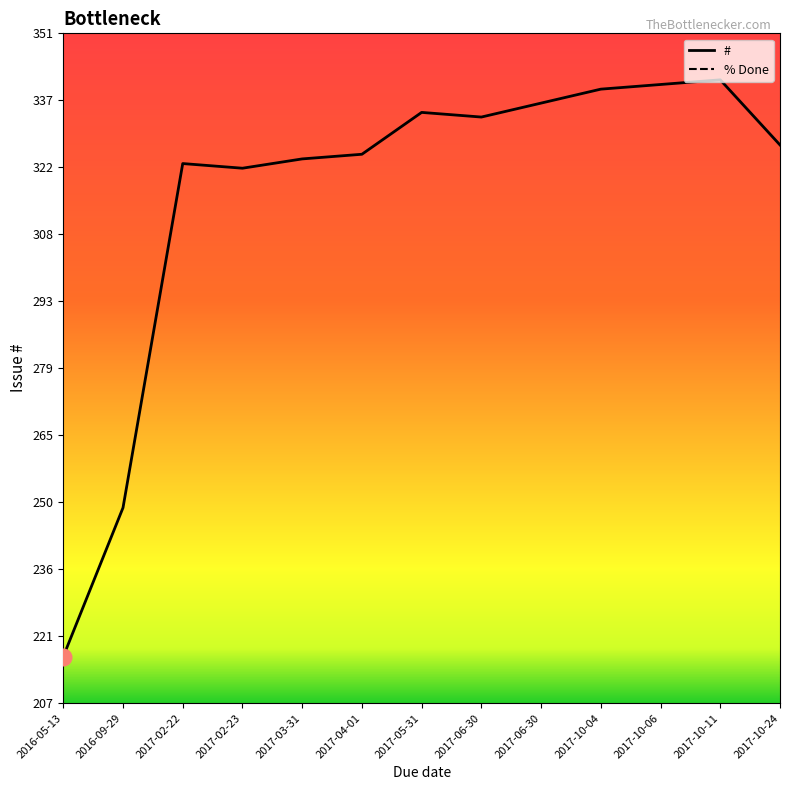

Rank the categories by value from highest to lowest.

2017-10-11, 2017-10-06, 2017-10-04, 2017-06-30, 2017-05-31, 2017-06-30, 2017-10-24, 2017-04-01, 2017-03-31, 2017-02-22, 2017-02-23, 2016-09-29, 2016-05-13